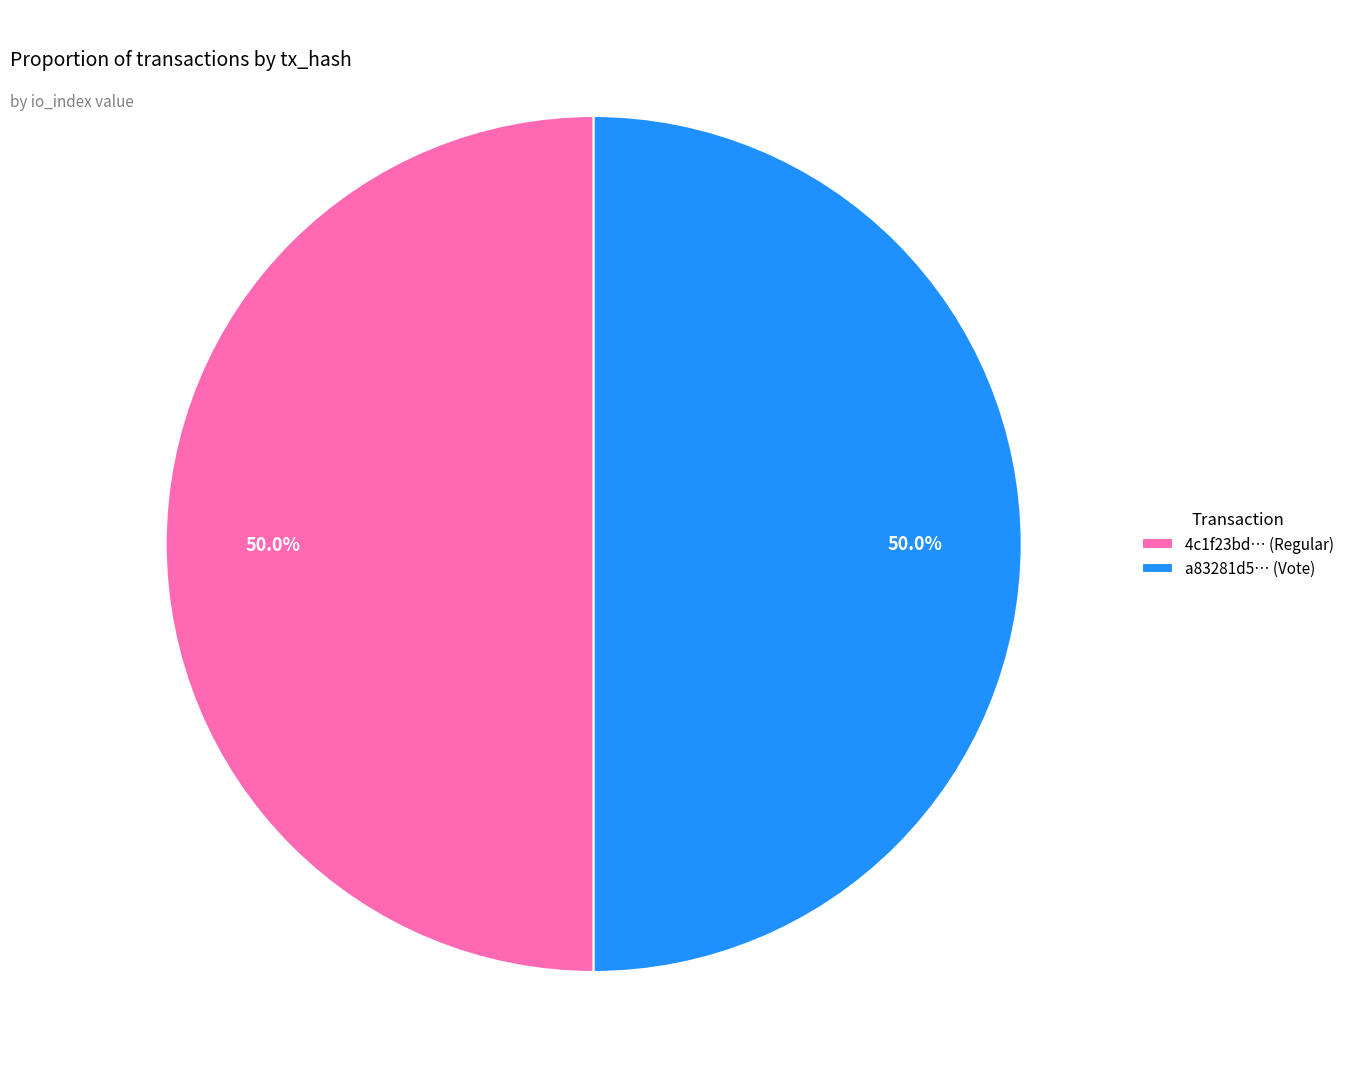

Approximately how many times larger is the value at a83281d5… (Vote) compared to 4c1f23bd… (Regular)?

1.0